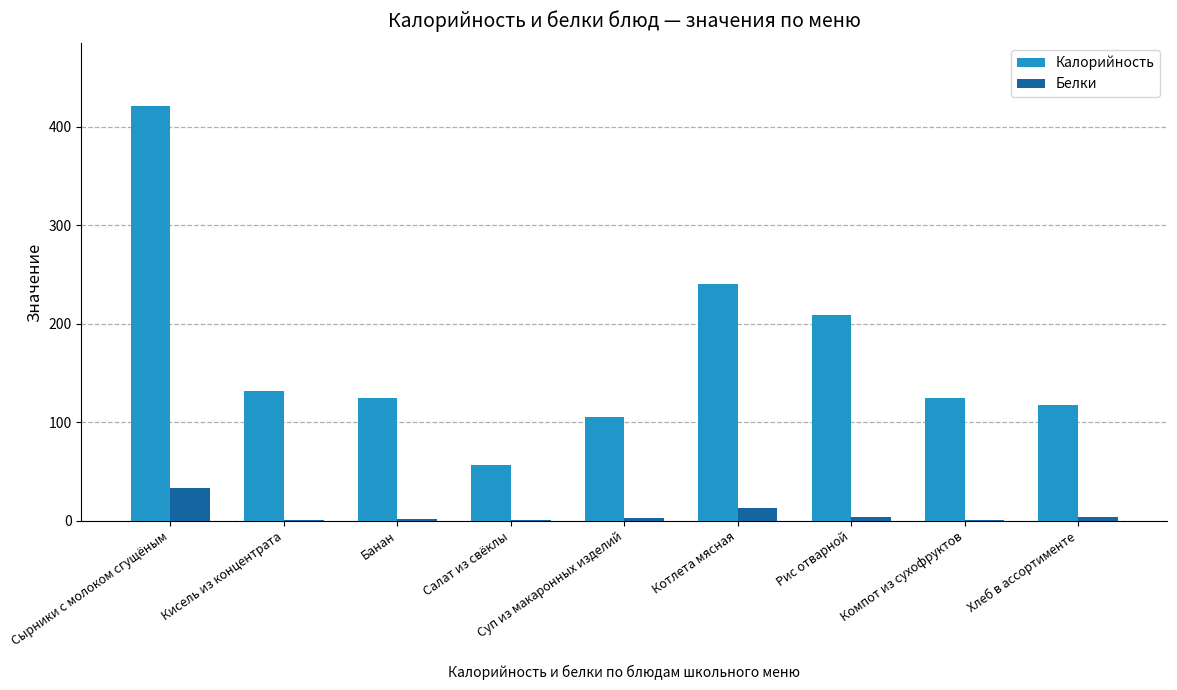

True or false: Белки has a value of 2.0 at Банан.

True